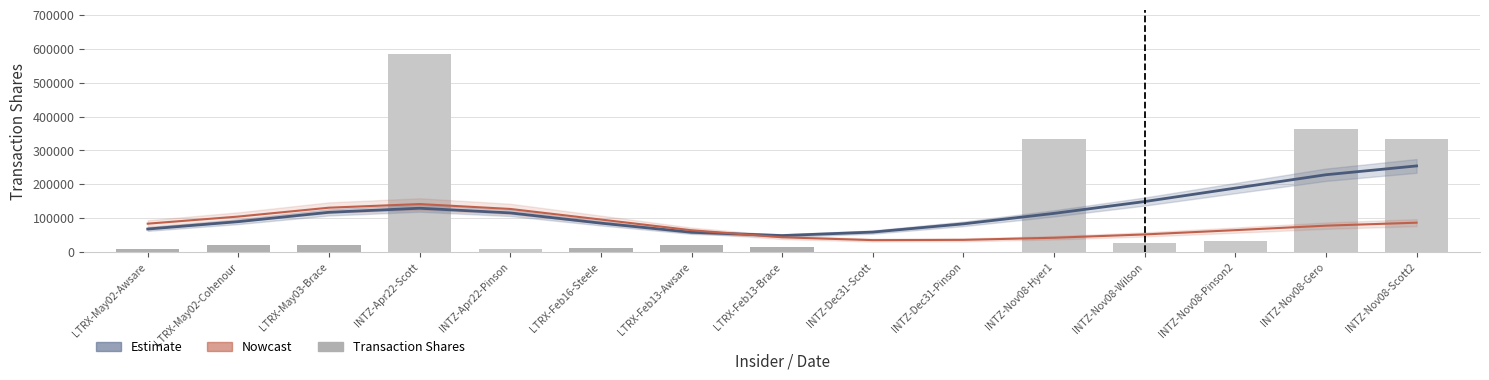

Is the value of Estimate at LTRX-May02-Cohenour greater than the value of Nowcast at LTRX-Feb13-Awsare?

Yes